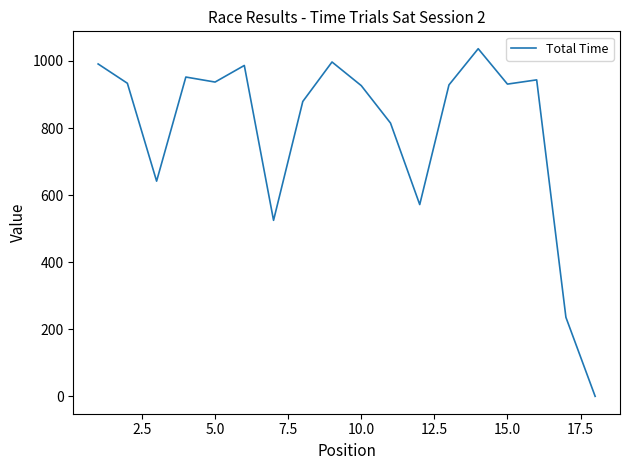

What is the maximum value shown in the chart?

1036.6